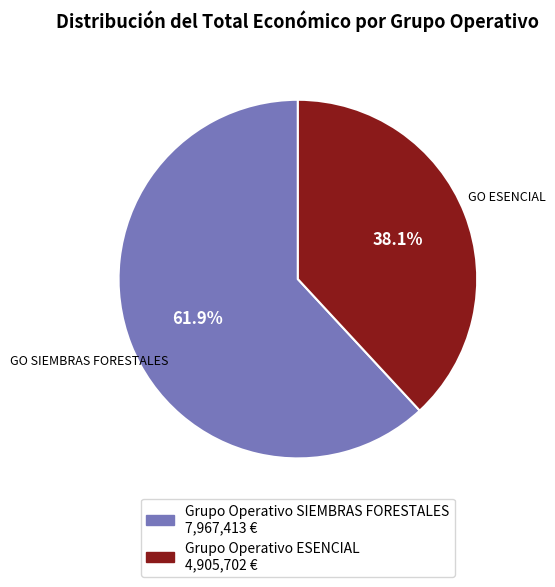

Which slice is the smallest?

Grupo Operativo ESENCIAL